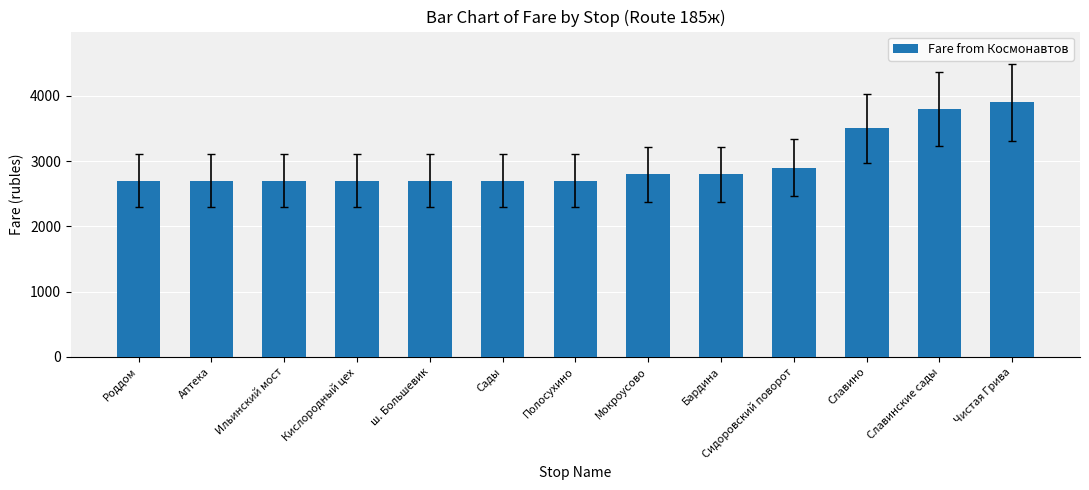

What is the difference between the second highest and second lowest values?

1100